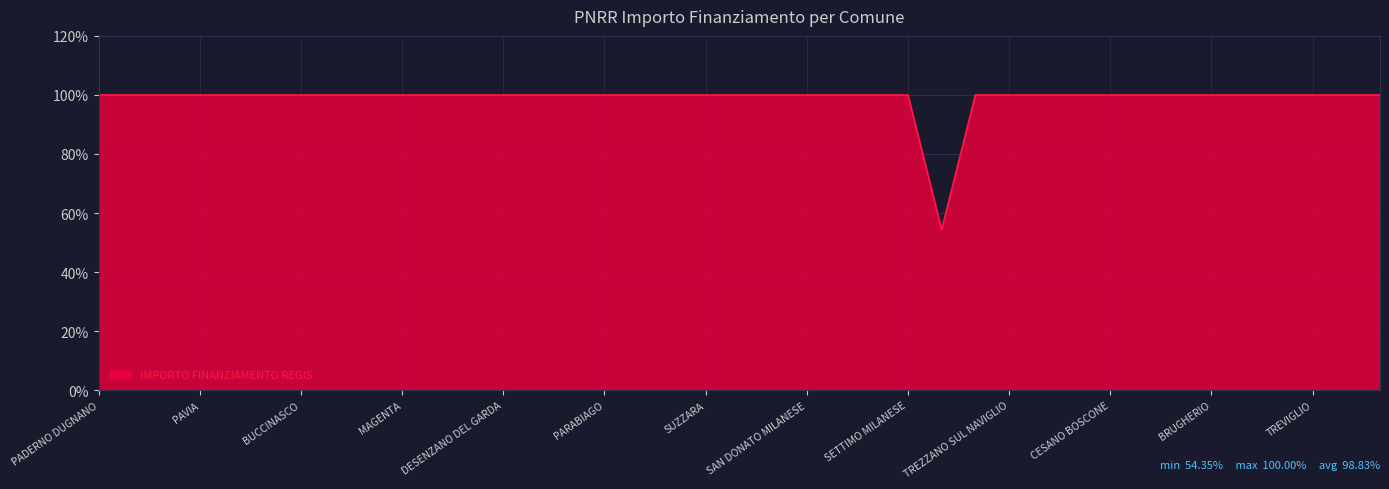

What is the difference between the maximum and minimum values?

45.7